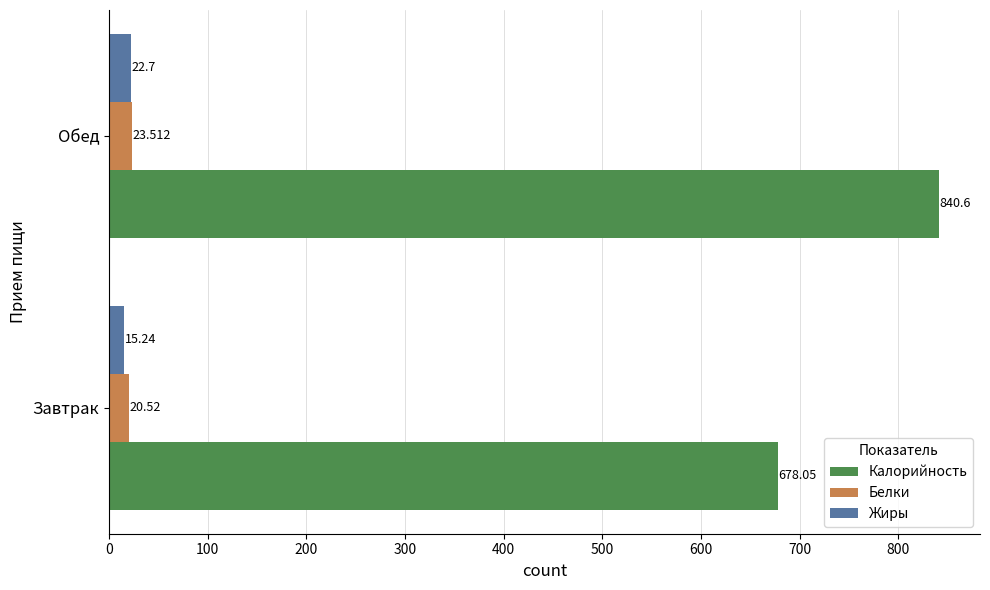

Which series changed the most between Завтрак and Обед?

Калорийность